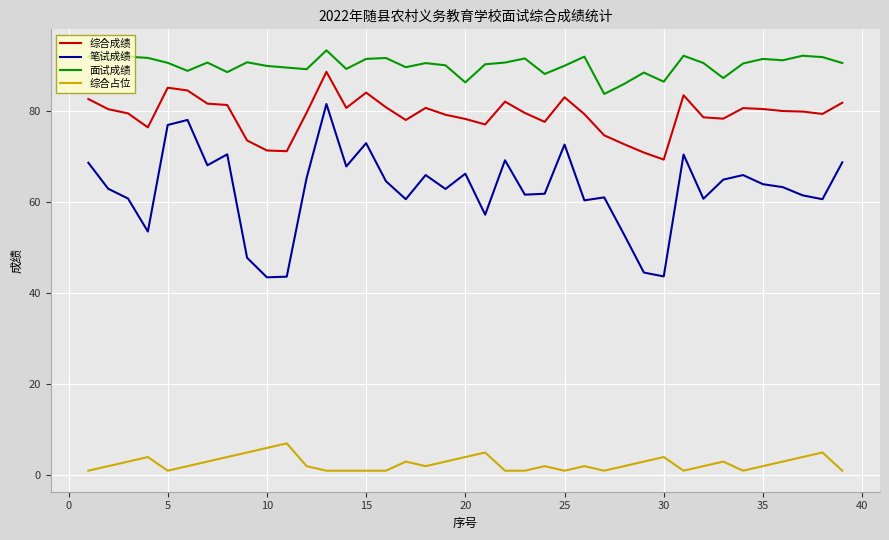

True or false: 面试成绩 and 综合成绩 cross at least once.

False